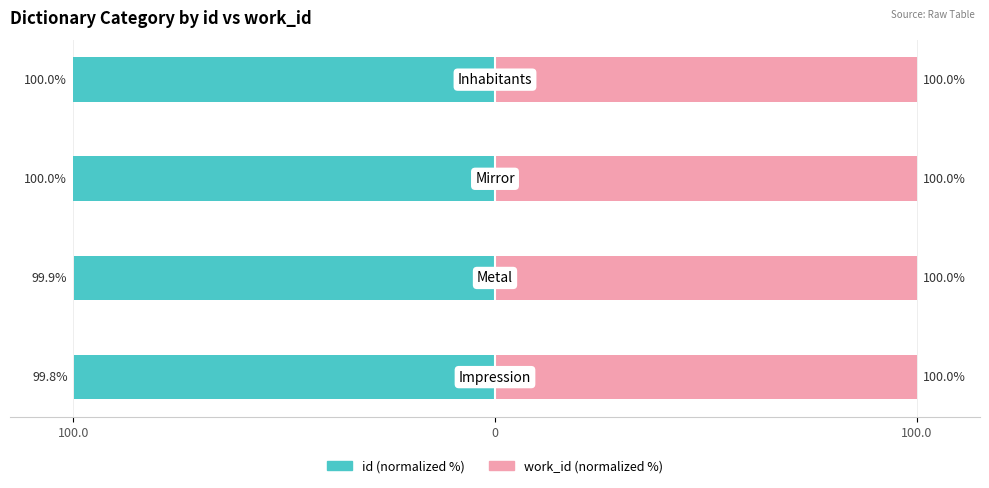

What are all the series names shown in the legend?

id (normalized %), work_id (normalized %)